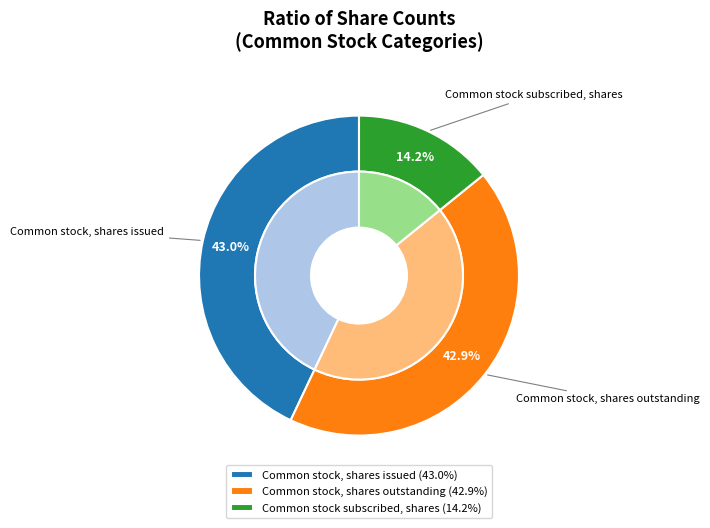

What is the ratio of the value at Common stock, shares outstanding to the value at Common stock subscribed, shares?

3.0